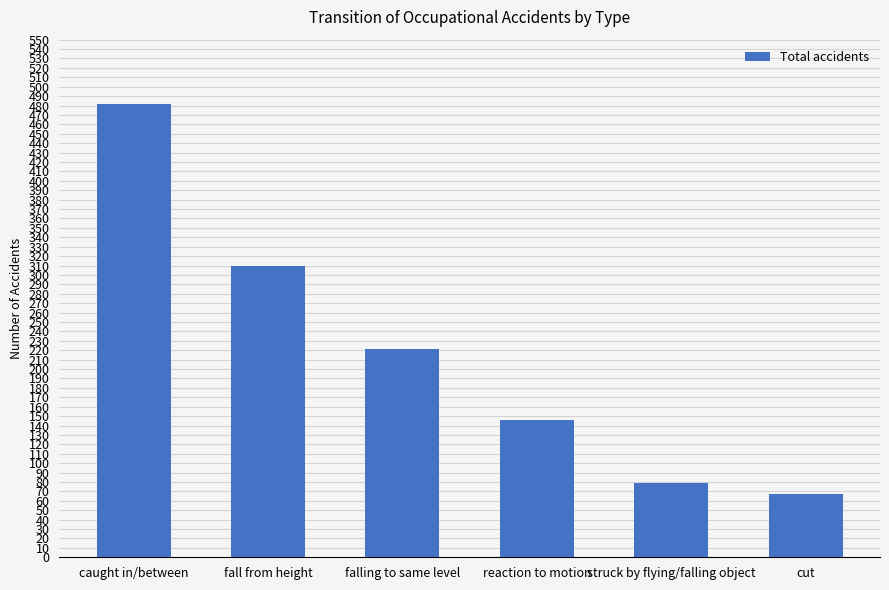

What is the sum of all values?

1304